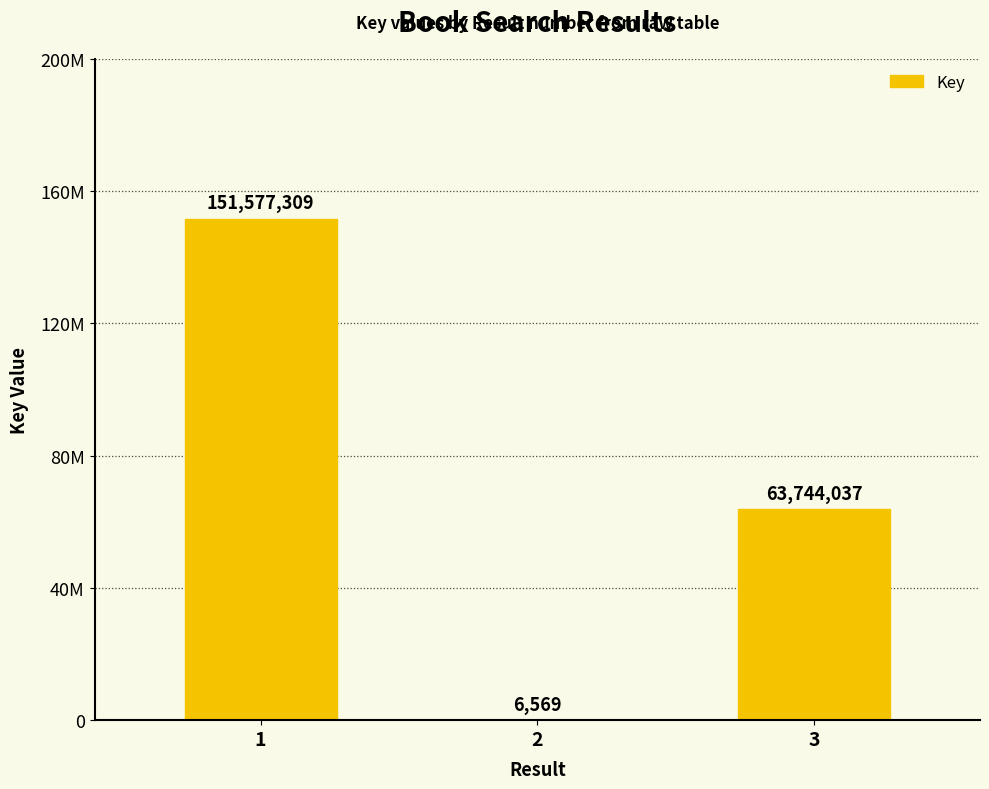

Reading right to left, what are all the values shown in this chart?

3=63744037	2=6569	1=151577309